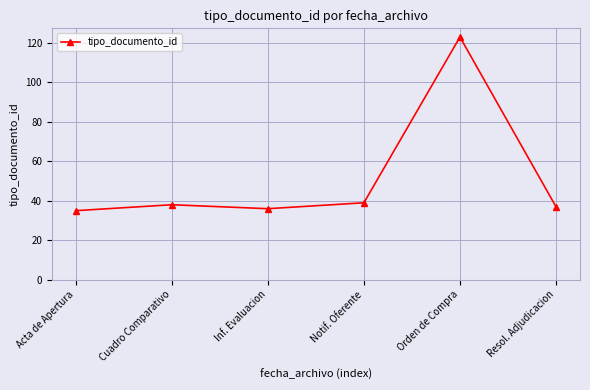

What is the sum of the values at Cuadro Comparativo and Resol. Adjudicacion?

75